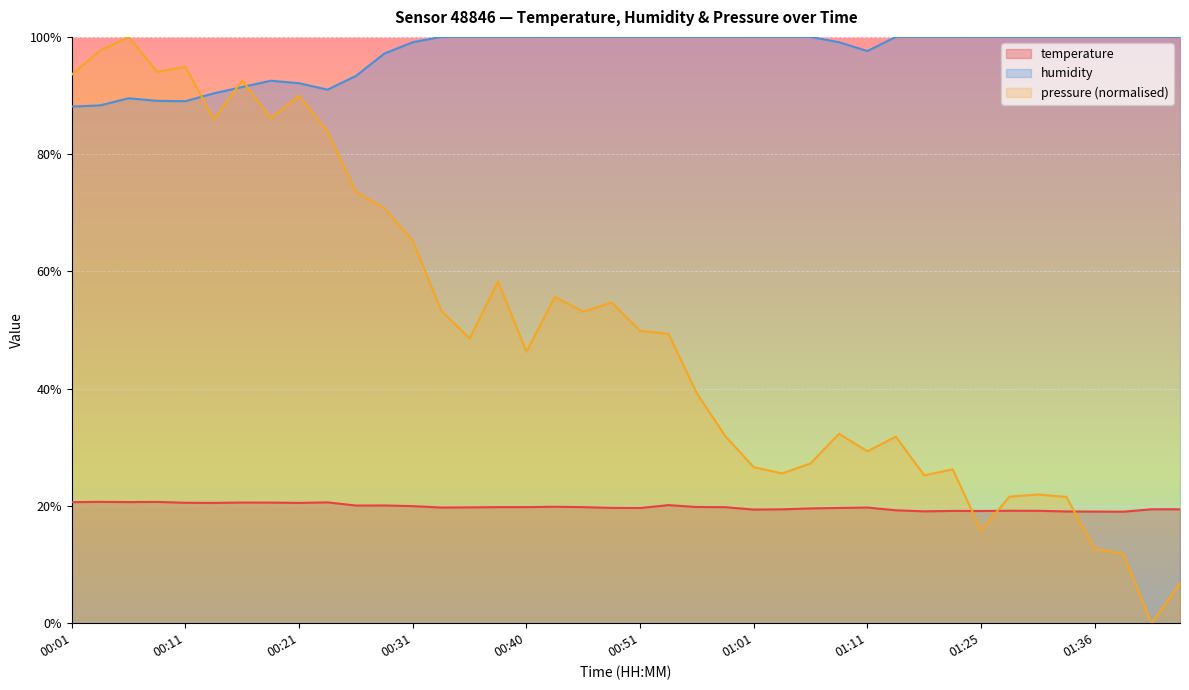

True or false: temperature and humidity cross at least once.

False